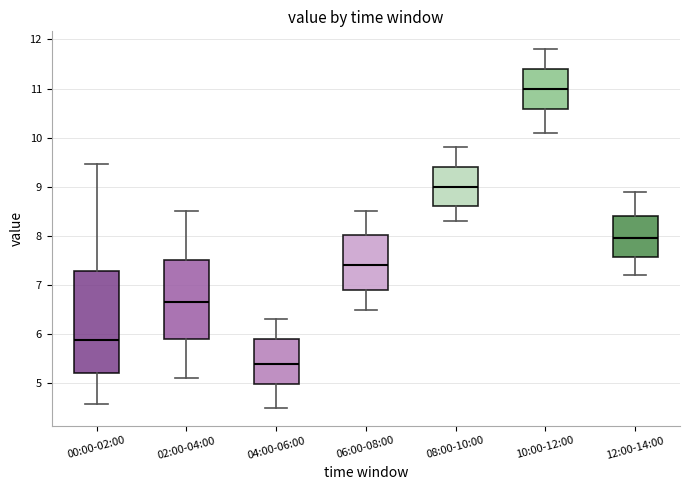

Reading left to right, read every box against the y-axis: the position of its median line, the range the box covers, and the ends of its whiskers. The values are not printed on the chart, so give them approximately, as read against the axis.

00:00-02:00: median 5.9, box 5.2 to 7.3, whiskers 4.6 to 9.5
02:00-04:00: median 6.7, box 5.9 to 7.5, whiskers 5.1 to 8.5
04:00-06:00: median 5.4, box 5.0 to 5.9, whiskers 4.5 to 6.3
06:00-08:00: median 7.4, box 6.9 to 8.0, whiskers 6.5 to 8.5
08:00-10:00: median 9.0, box 8.6 to 9.4, whiskers 8.3 to 9.8
10:00-12:00: median 11.0, box 10.6 to 11.4, whiskers 10.1 to 11.8
12:00-14:00: median 8.0, box 7.6 to 8.4, whiskers 7.2 to 8.9